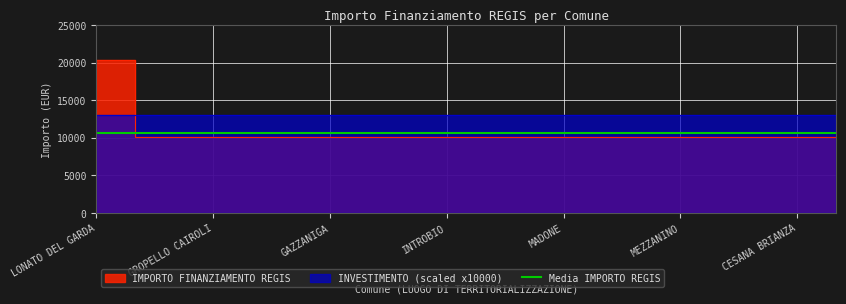

How many data points are above 10172?

1